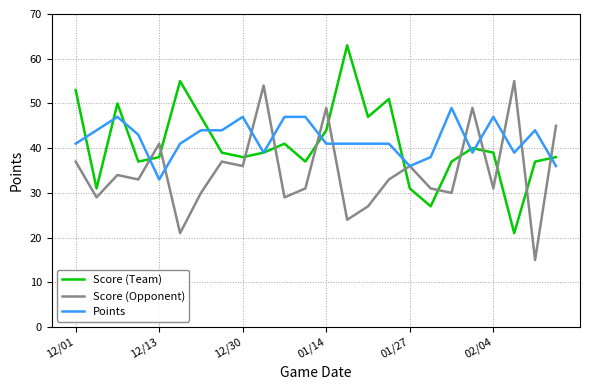

What is the greatest value displayed?

63